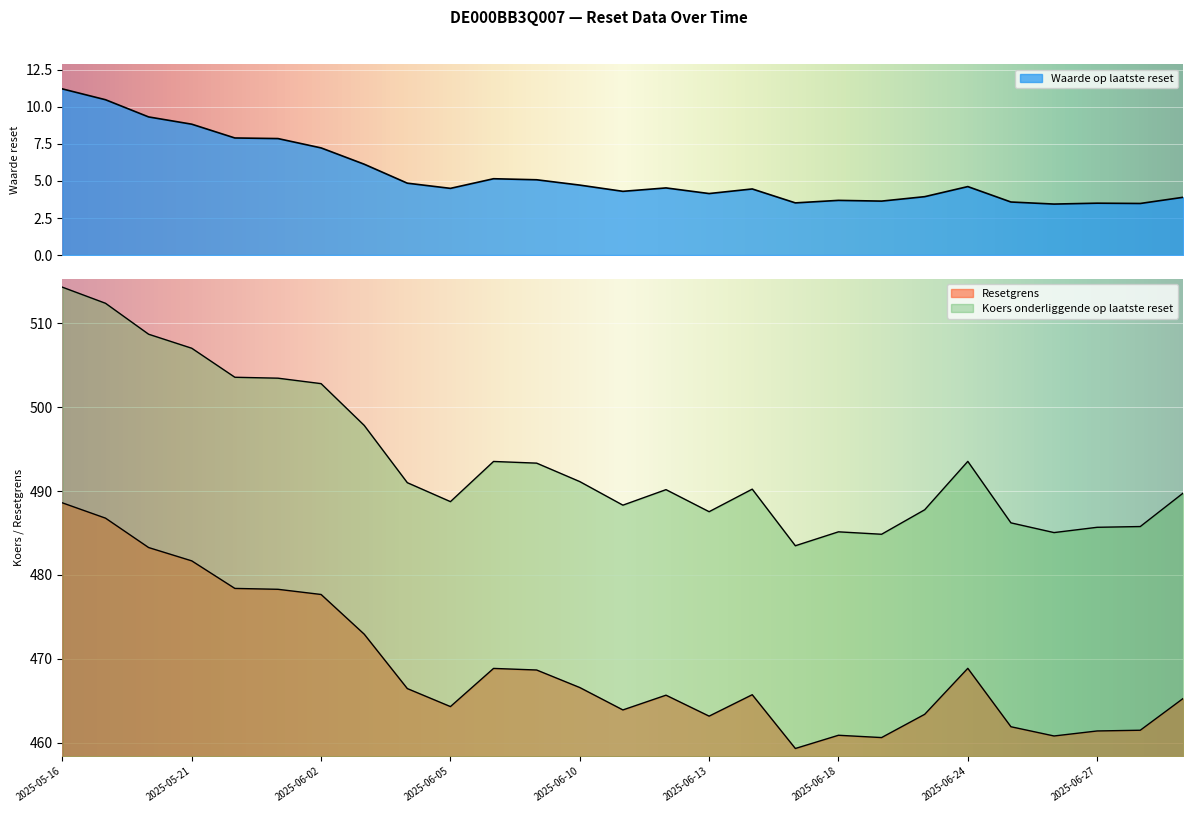

How many data points in Waarde op laatste reset are above 4?

18